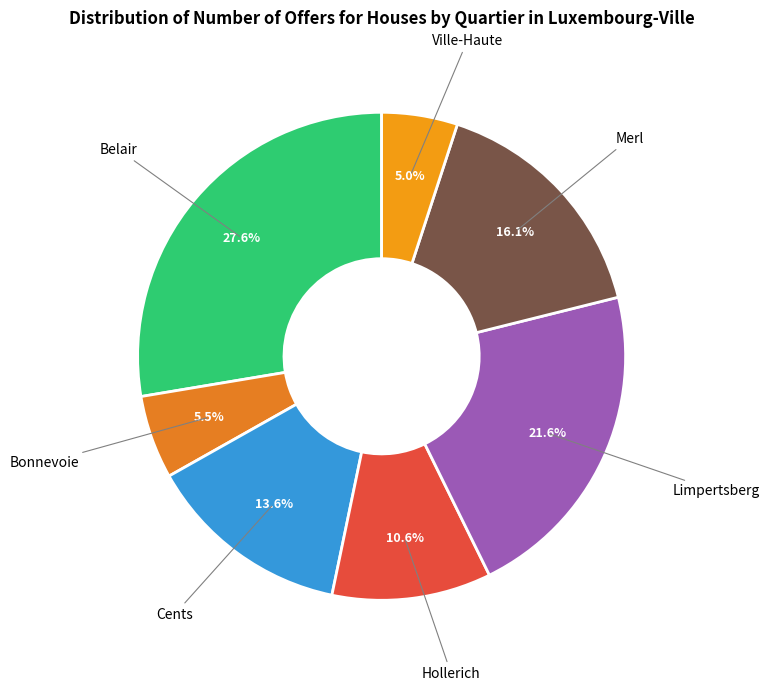

Is there a majority slice in this chart?

No